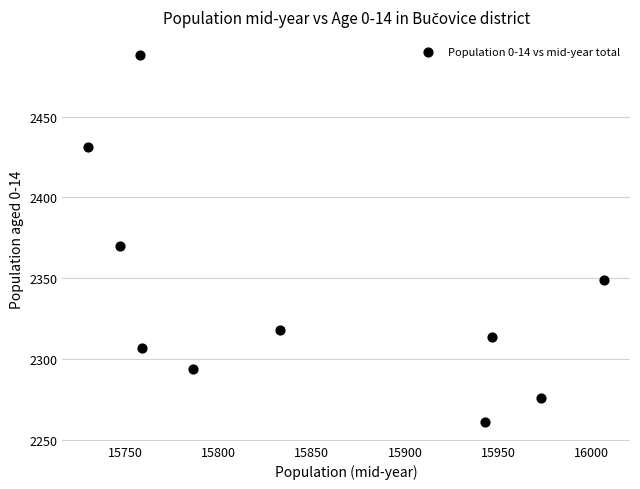

What Y value in the scatter plot is closest to 2374?

2370